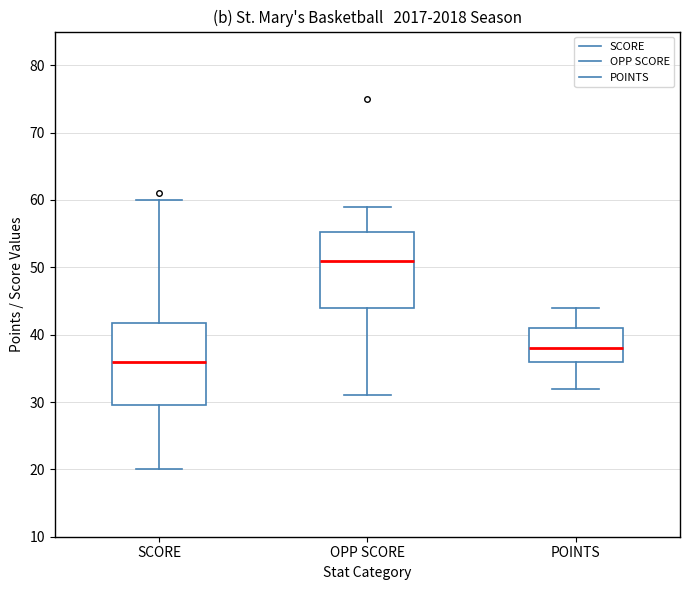

Reading left to right, read every box against the y-axis: the position of its median line, the range the box covers, and the ends of its whiskers. The values are not printed on the chart, so give them approximately, as read against the axis.

SCORE: median 36, box 30 to 42, whiskers 20 to 60
OPP SCORE: median 51, box 44 to 55, whiskers 31 to 59
POINTS: median 38, box 36 to 41, whiskers 32 to 44